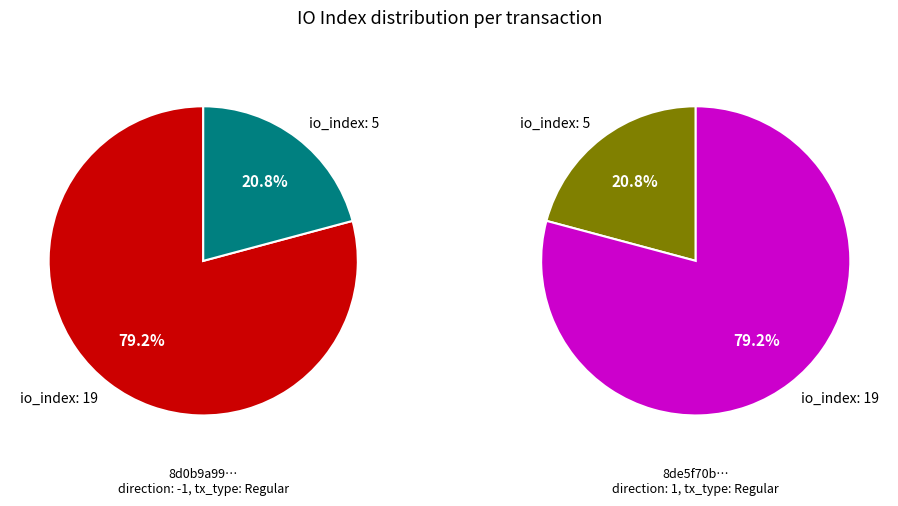

Rank the categories by 8d0b9a99 value from lowest to highest.

io_index: 5, io_index: 19